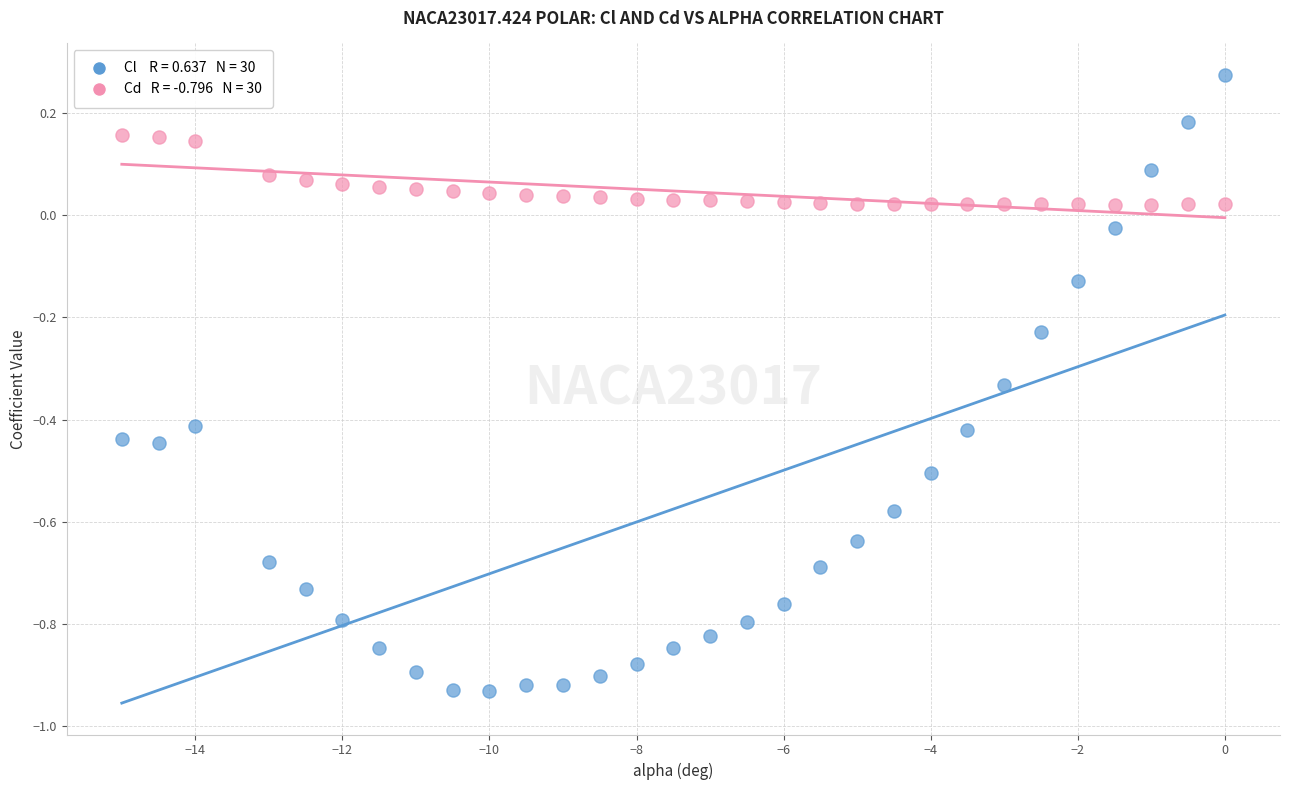

Across all data points, what is the range of Y values (max minus min)?

1.2